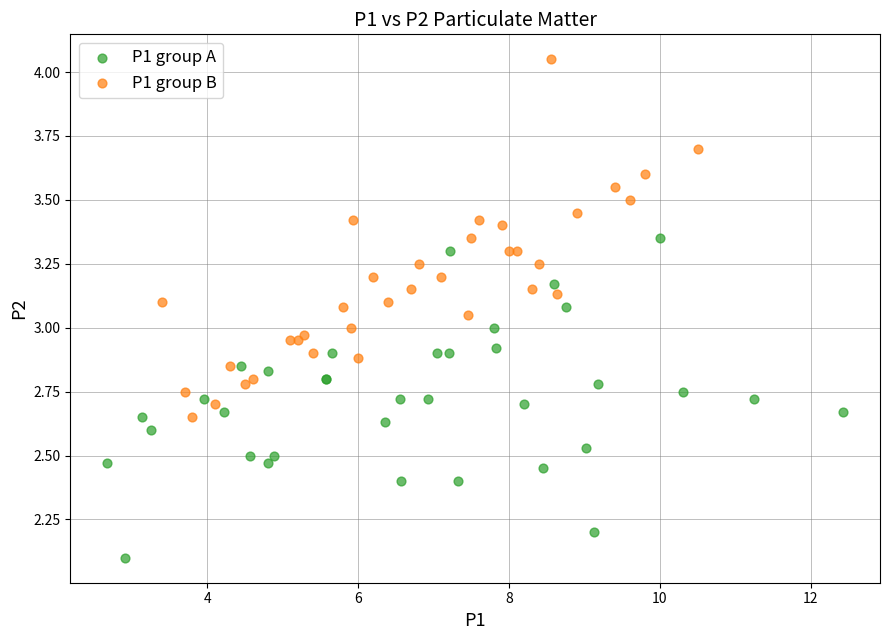

Which series reaches the minimum Y coordinate?

P1 group A